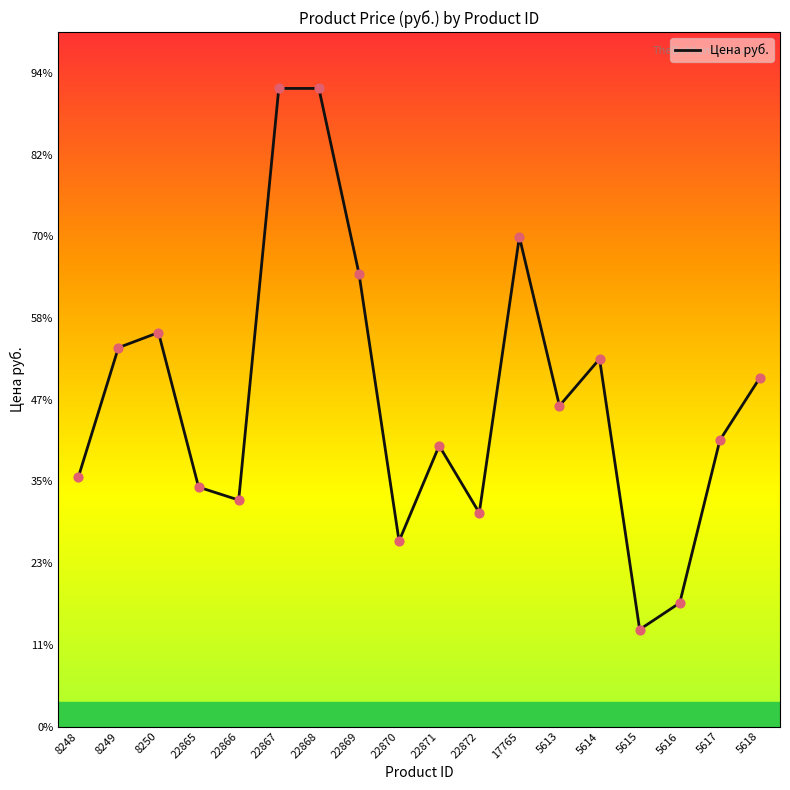

Between 5618 and 17765, which is larger?

17765